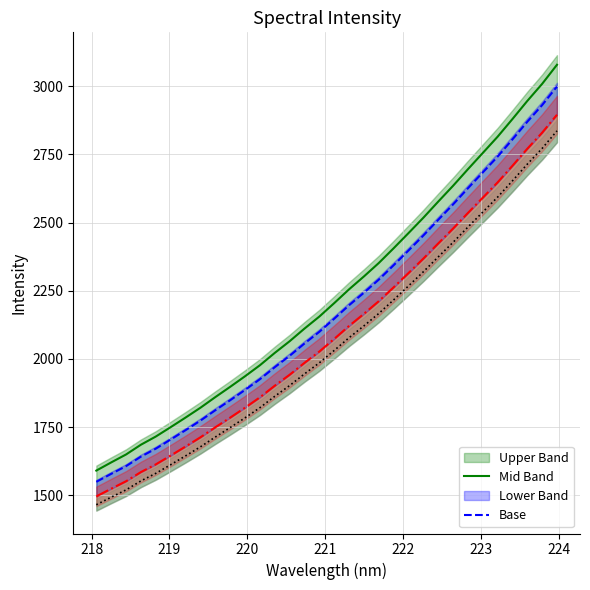

List the labels in order of value, smallest first.

218.0596, 218.2508, 218.442, 218.6332, 218.8244, 219.0156, 219.2067, 219.3979, 219.589, 219.7801, 219.9712, 220.1623, 220.3533, 220.5444, 220.7354, 220.9264, 221.1174, 221.3083, 221.4993, 221.6902, 221.8812, 222.0721, 222.263, 222.4538, 222.6447, 222.8355, 223.0264, 223.2172, 223.408, 223.5987, 223.7895, 223.9802